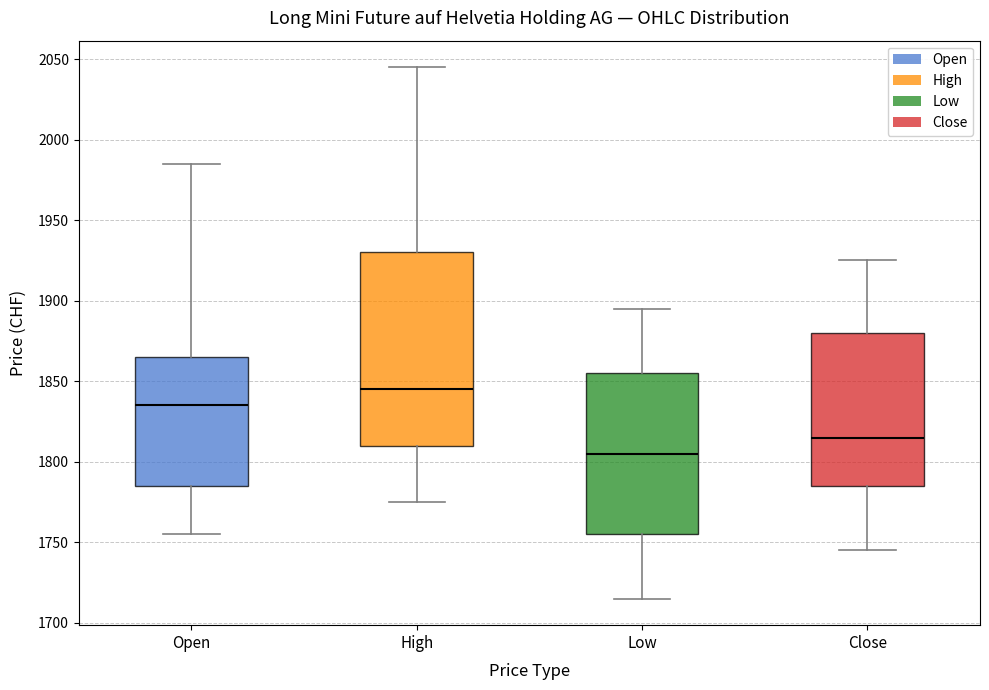

Which box is the tallest, from its lower edge to its upper edge?

High